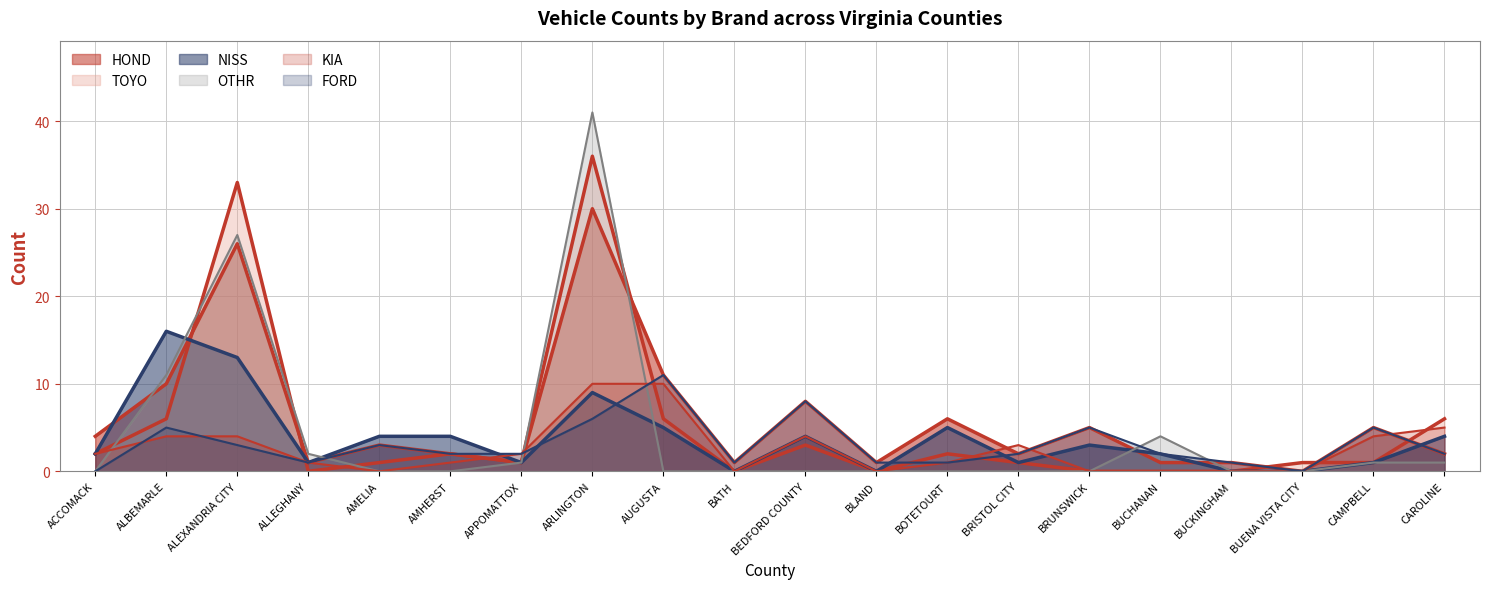

How many series are shown in this chart?

6